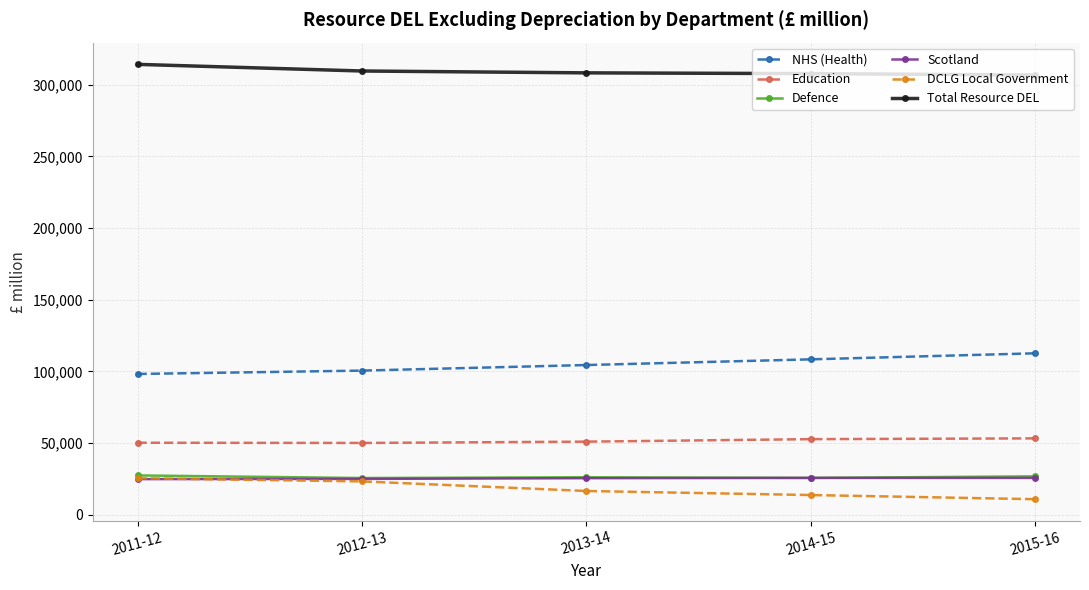

What position from the left is 2012-13?

2